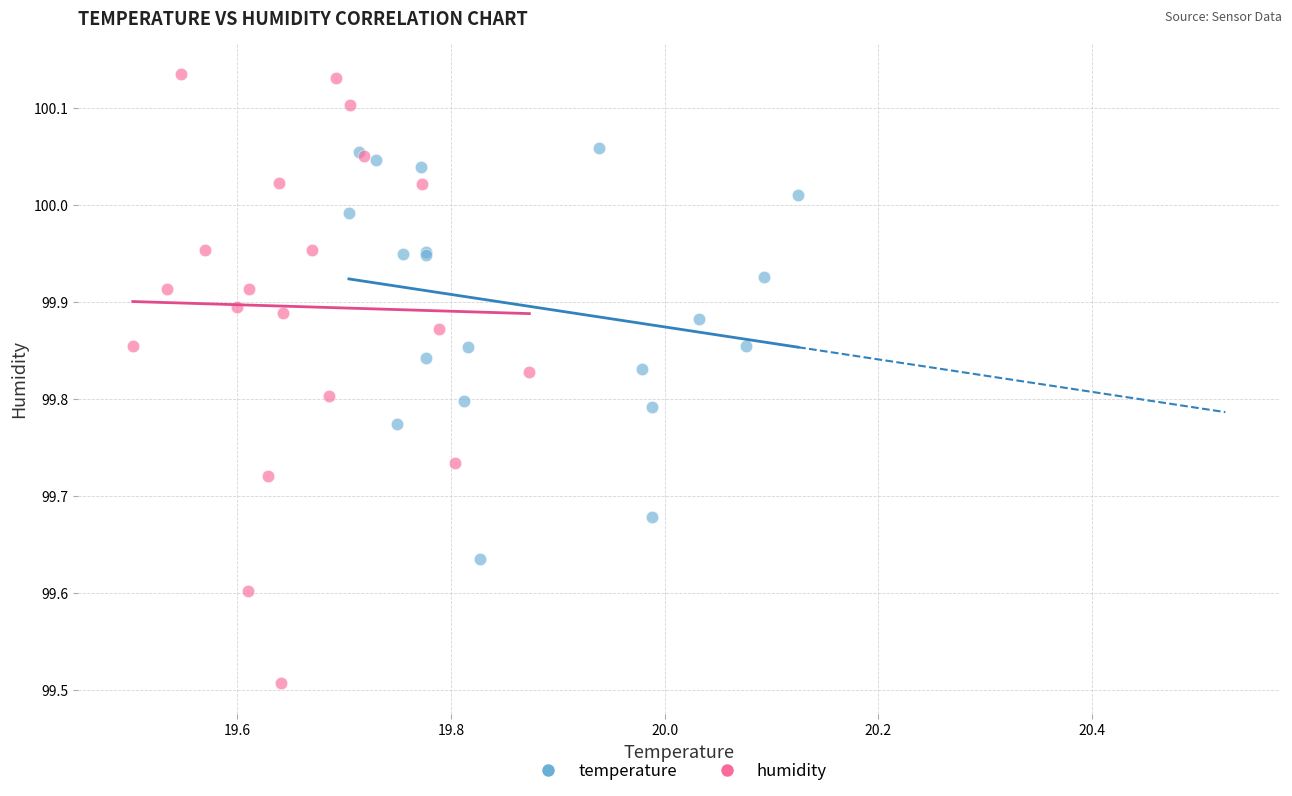

Which series contains the highest Y value?

humidity